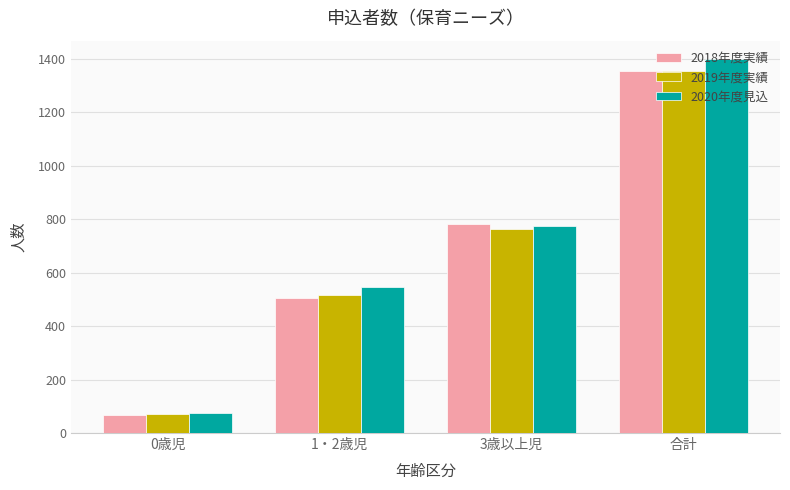

What is the sum of the 2018年度実績 values at 3歳以上児 and 1・2歳児?

1286